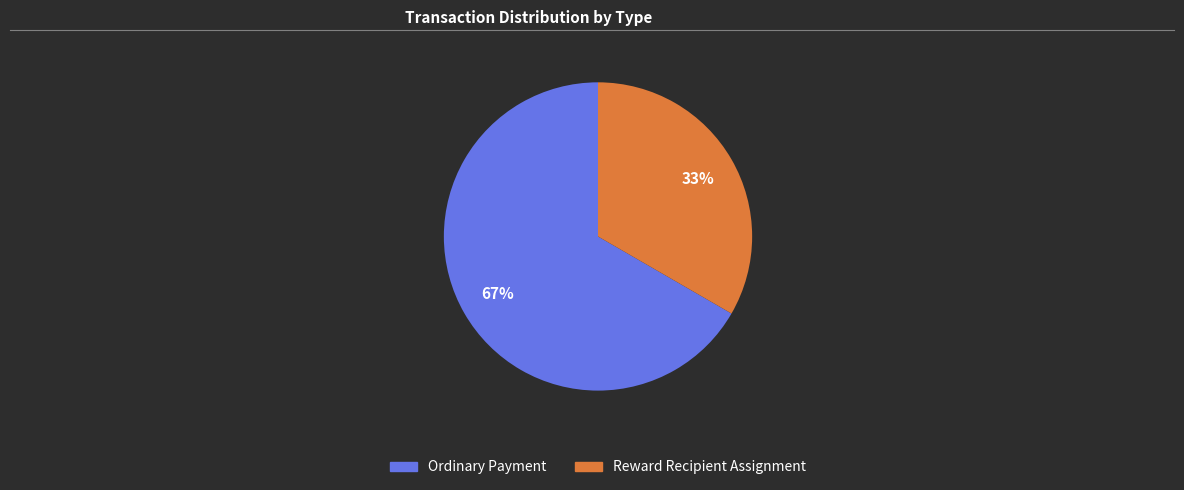

Which slice is the smallest?

Reward Recipient Assignment